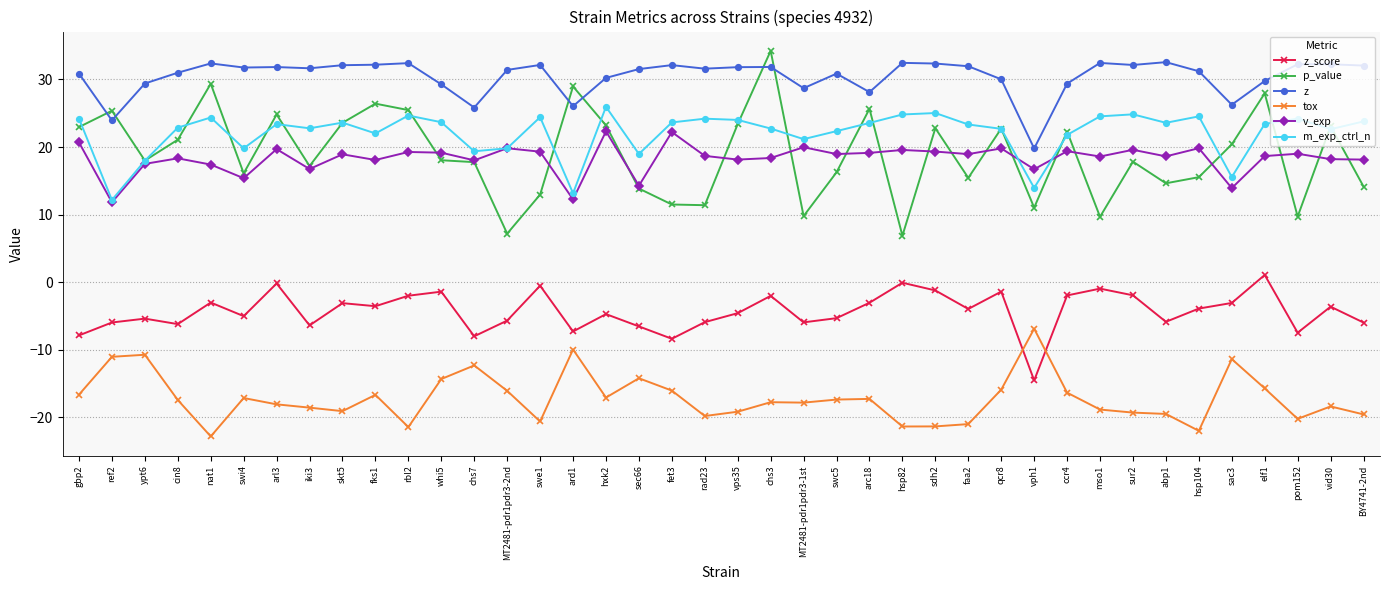

How many series are shown in this chart?

6